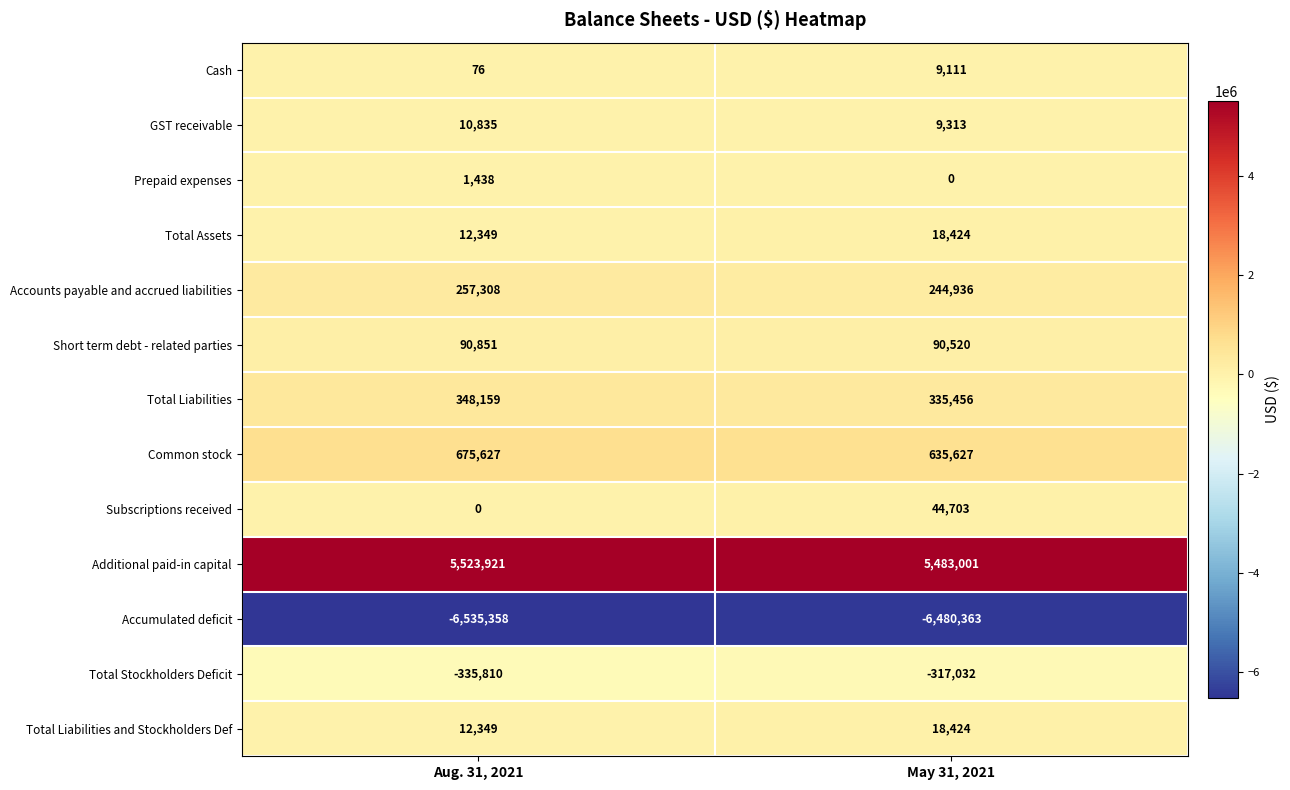

Reading right to left, what are all the values shown in this chart?

Cash: 9111	76
GST receivable: 9313	10835
Prepaid expenses: 0	1438
Total Assets: 18424	12349
Accounts payable and accrued liabilities: 244936	257308
Short term debt - related parties: 90520	90851
Total Liabilities: 335456	348159
Common stock: 635627	675627
Subscriptions received: 44703	0
Additional paid-in capital: 5483001	5523921
Accumulated deficit: -6480363	-6535358
Total Stockholders Deficit: -317032	-335810
Total Liabilities and Stockholders Def: 18424	12349